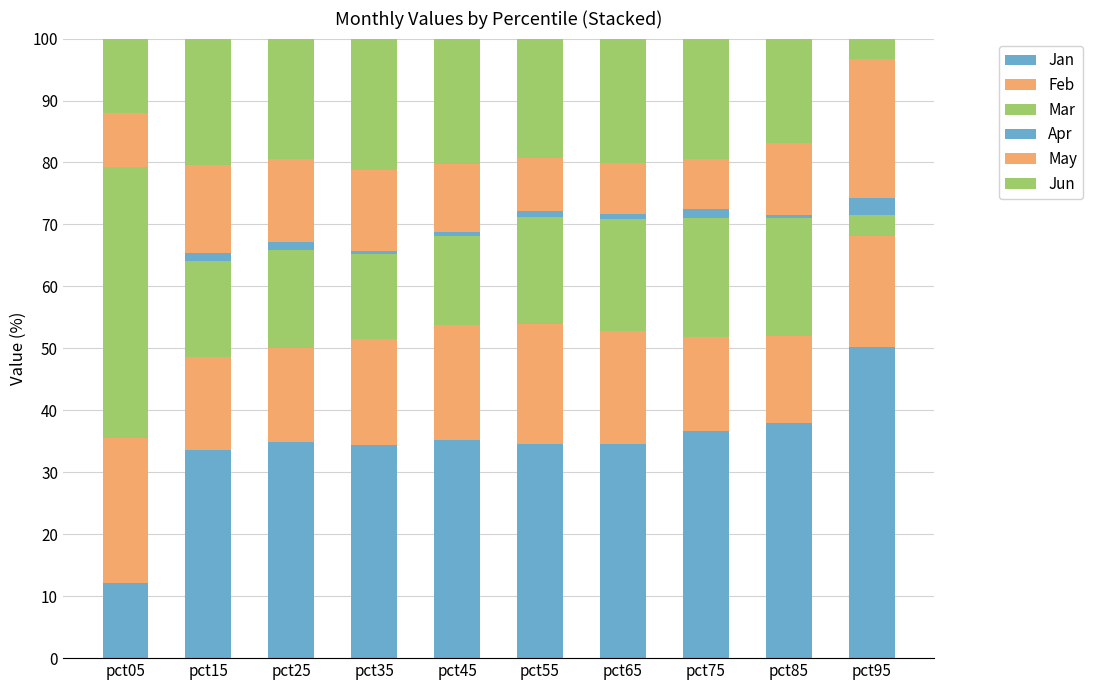

Count the number of data series in this chart.

6